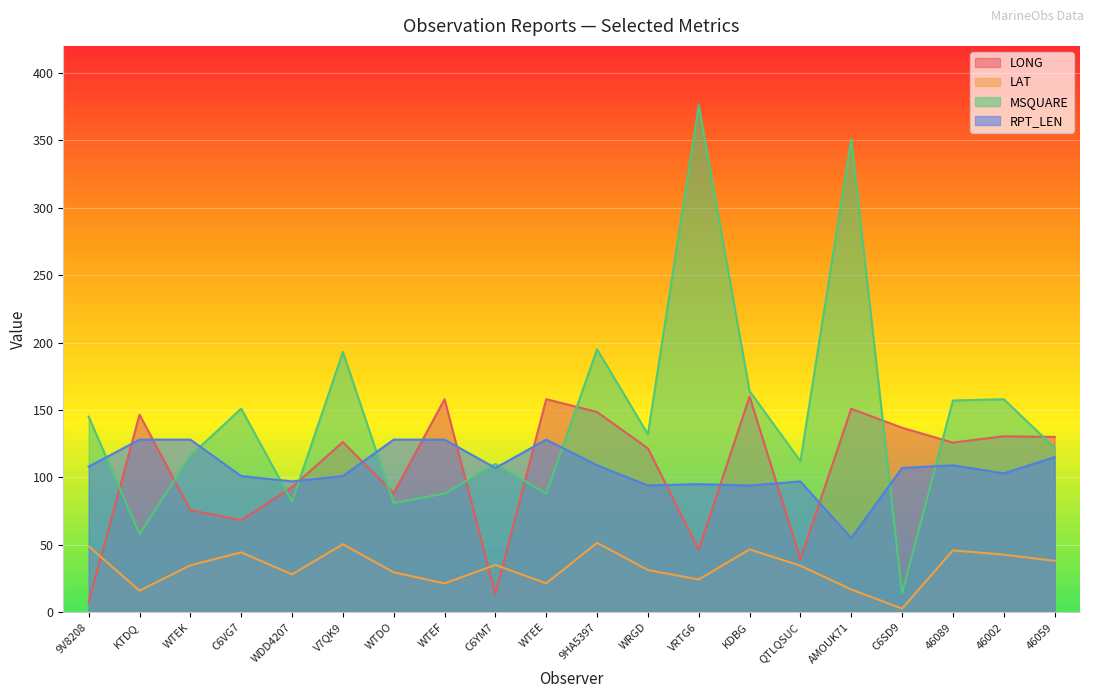

What is the maximum value shown in the chart?

376.0